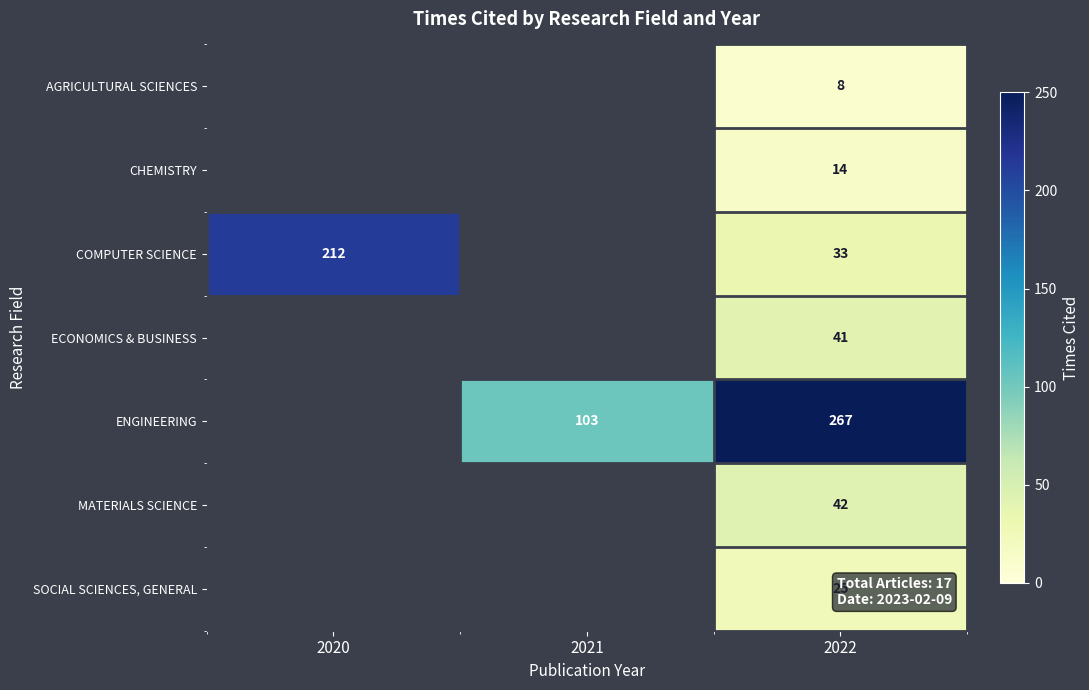

What is the spread (max minus min) of values at 2022?

259